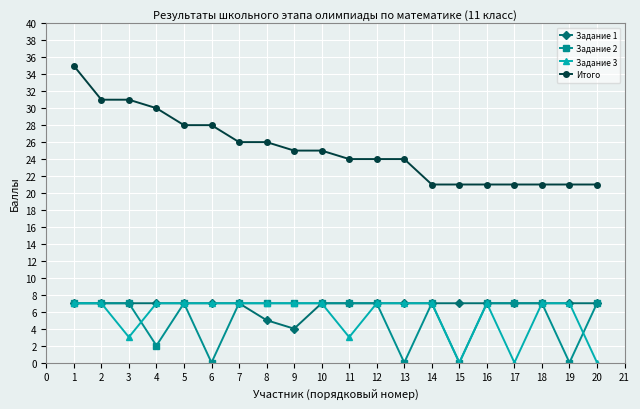

What is the sum of all Задание 3 values?

111